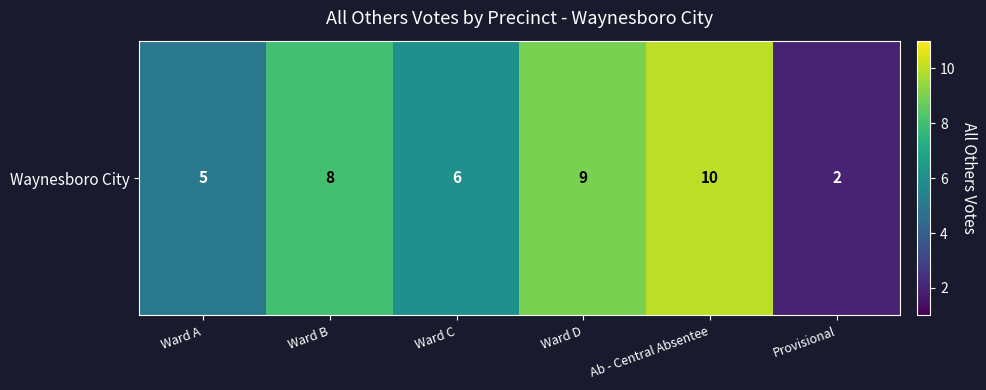

True or false: the data shows 3 at Ward D.

False